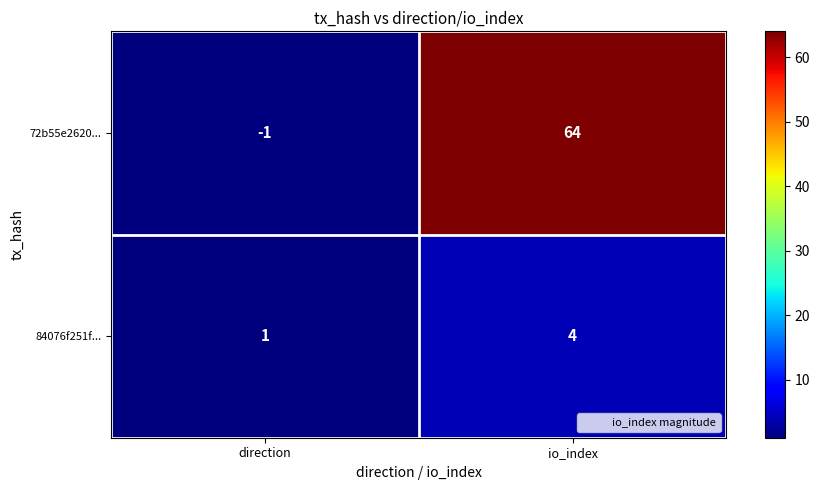

List the series in order of their peak value, highest first.

72b55e2620..., 84076f251f...